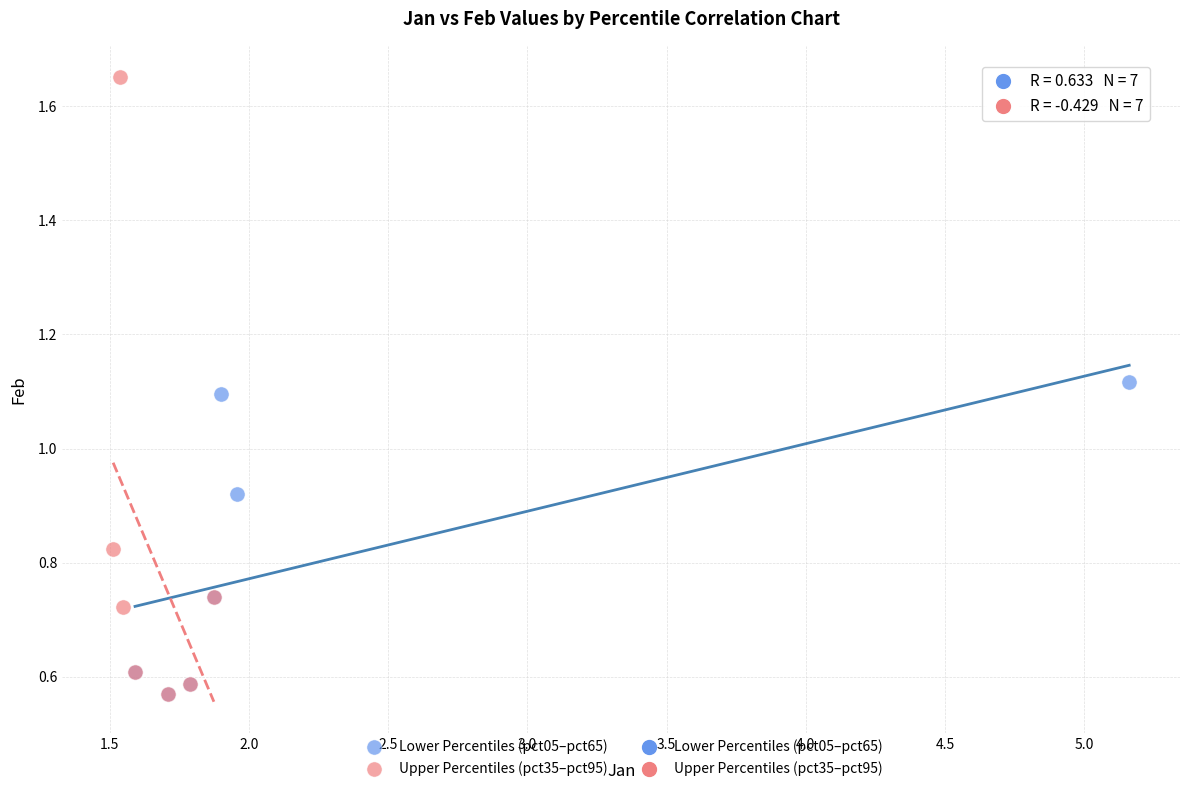

Which series contains the highest Y value?

Upper Percentiles (pct35–pct95)